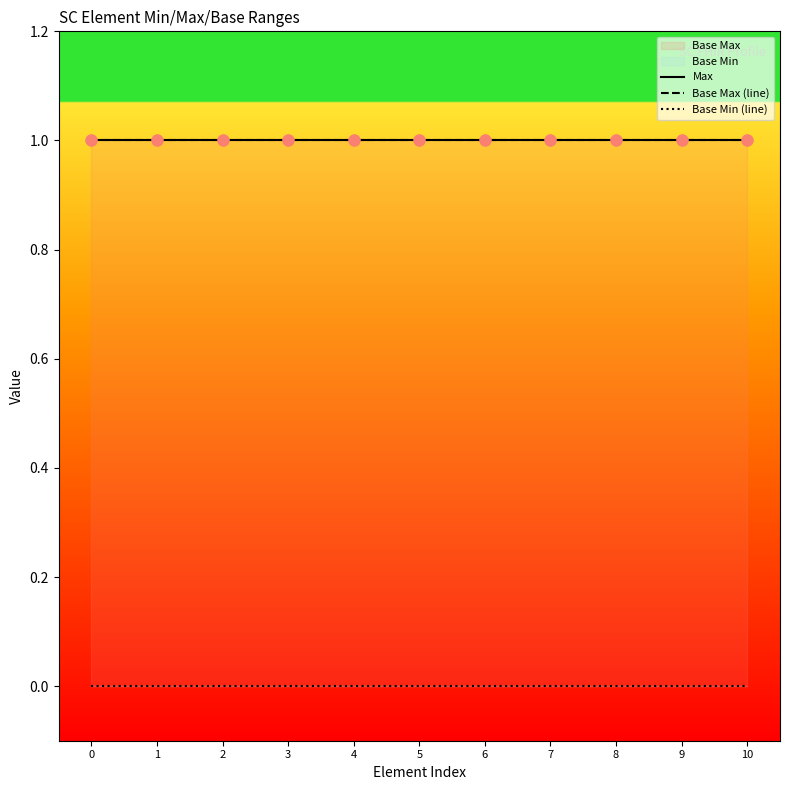

Is the value of Base Min (line) at 1 greater than the value of Base Max (line) at 10?

No